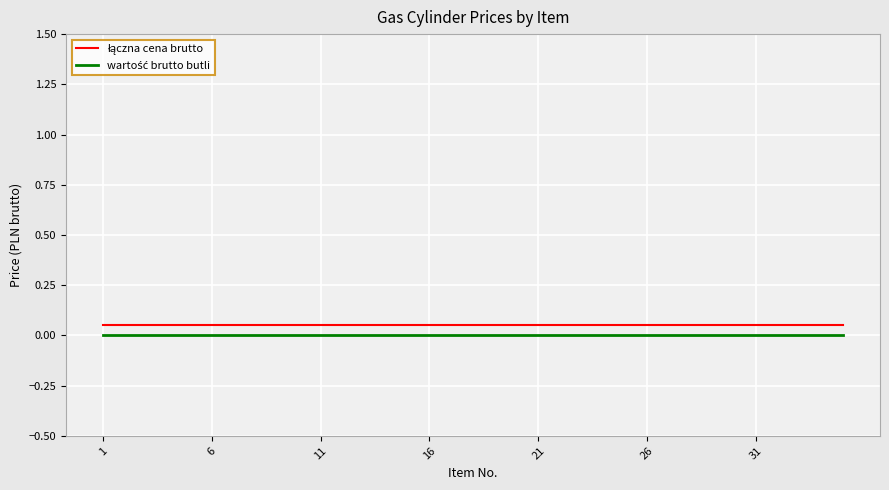

Where is łączna cena brutto nearest to the value 0?

1